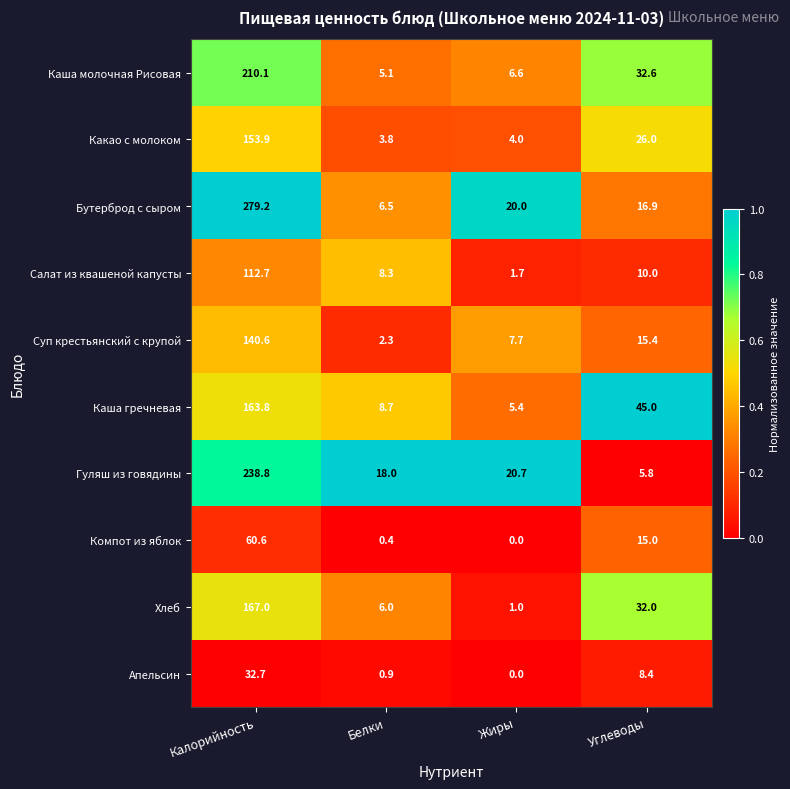

What is the minimum value for Какао с молоком?

3.8